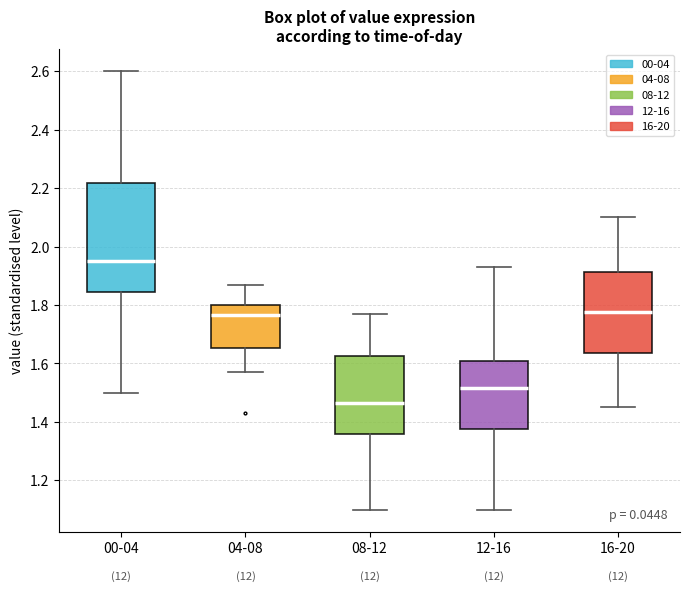

Where does the median line of the box for 04-08 sit on the y-axis? The values are not printed on the chart, so give them approximately, as read against the axis.

1.76